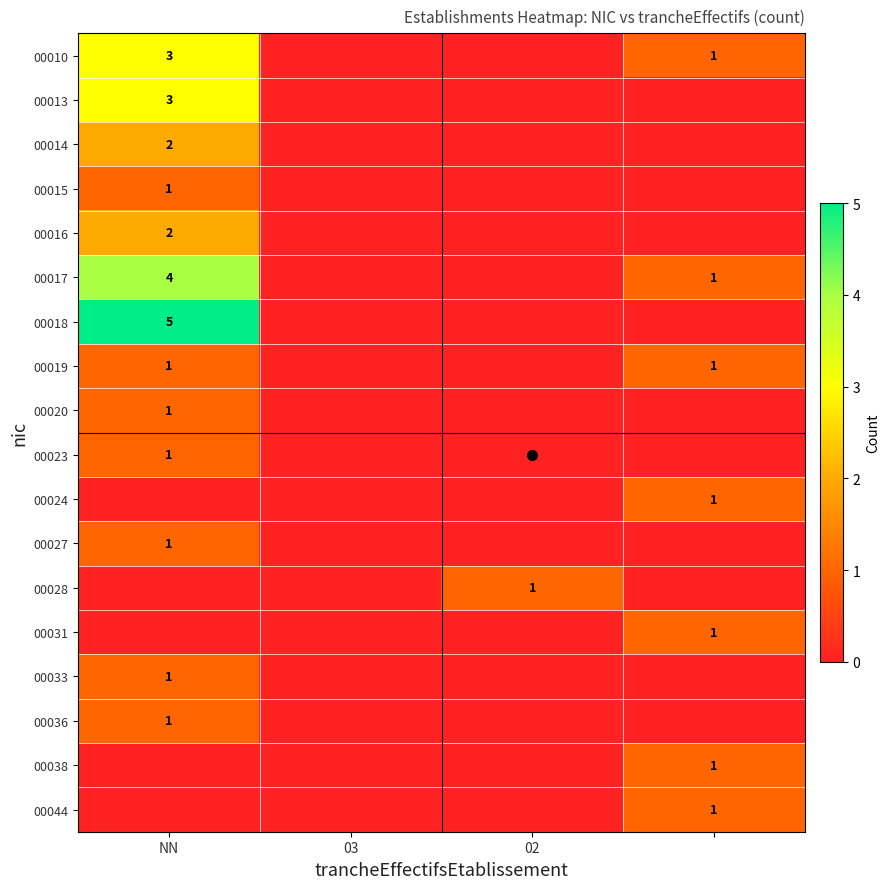

Between NN and 3, which is larger?

NN